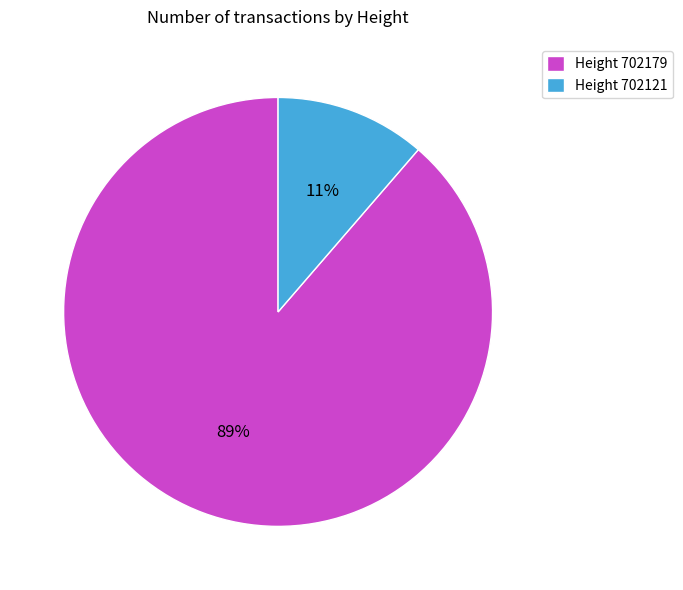

Which category has the biggest portion of the pie?

Height 702179